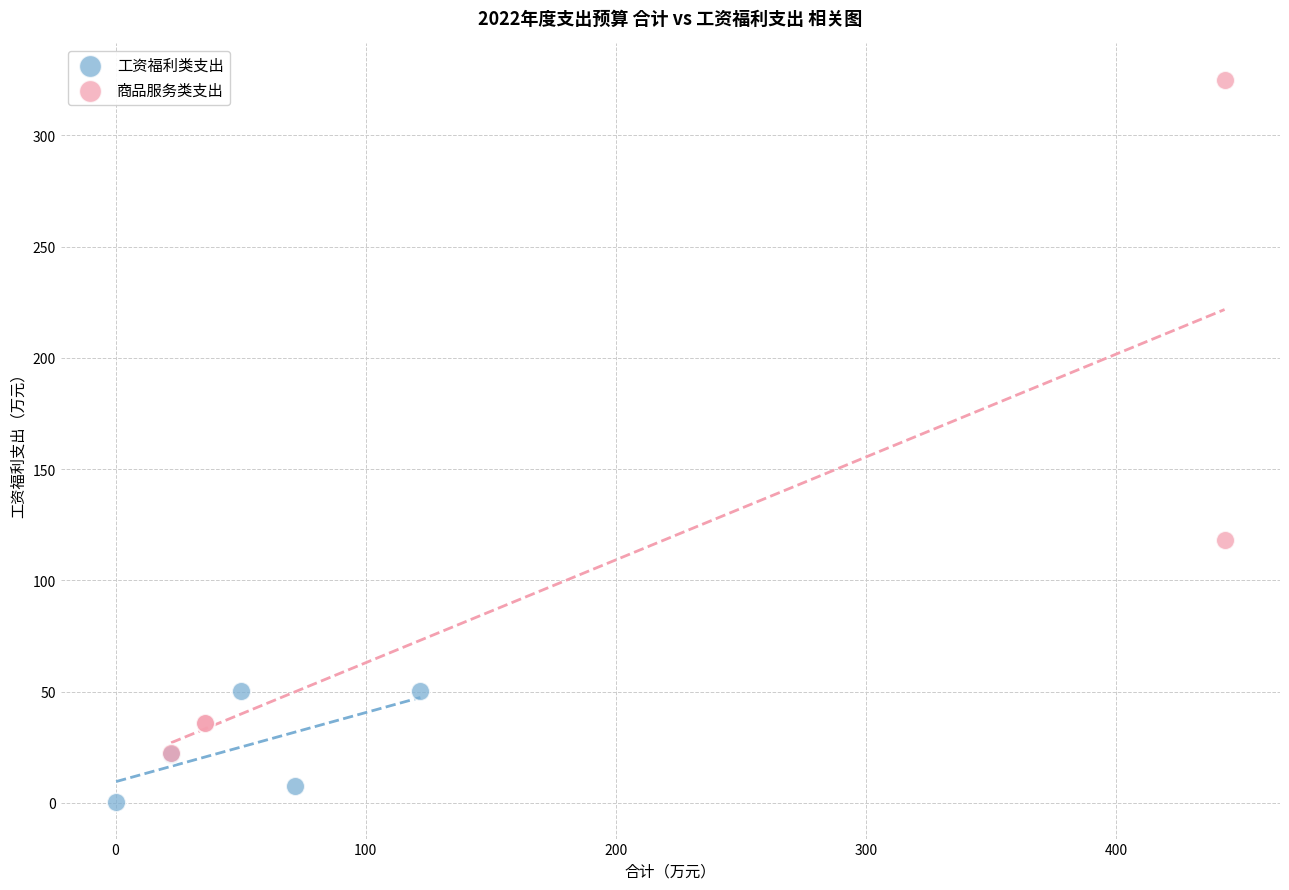

Which series has the largest Y range (max minus min)?

商品服务类支出